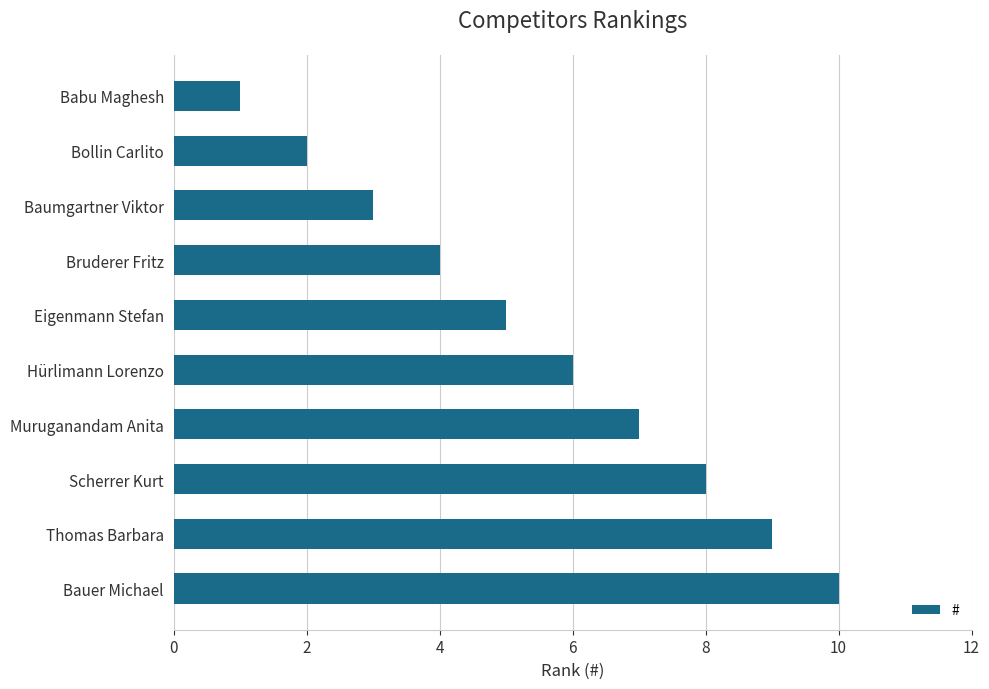

What is the difference between the values at Baumgartner Viktor and Muruganandam Anita?

4